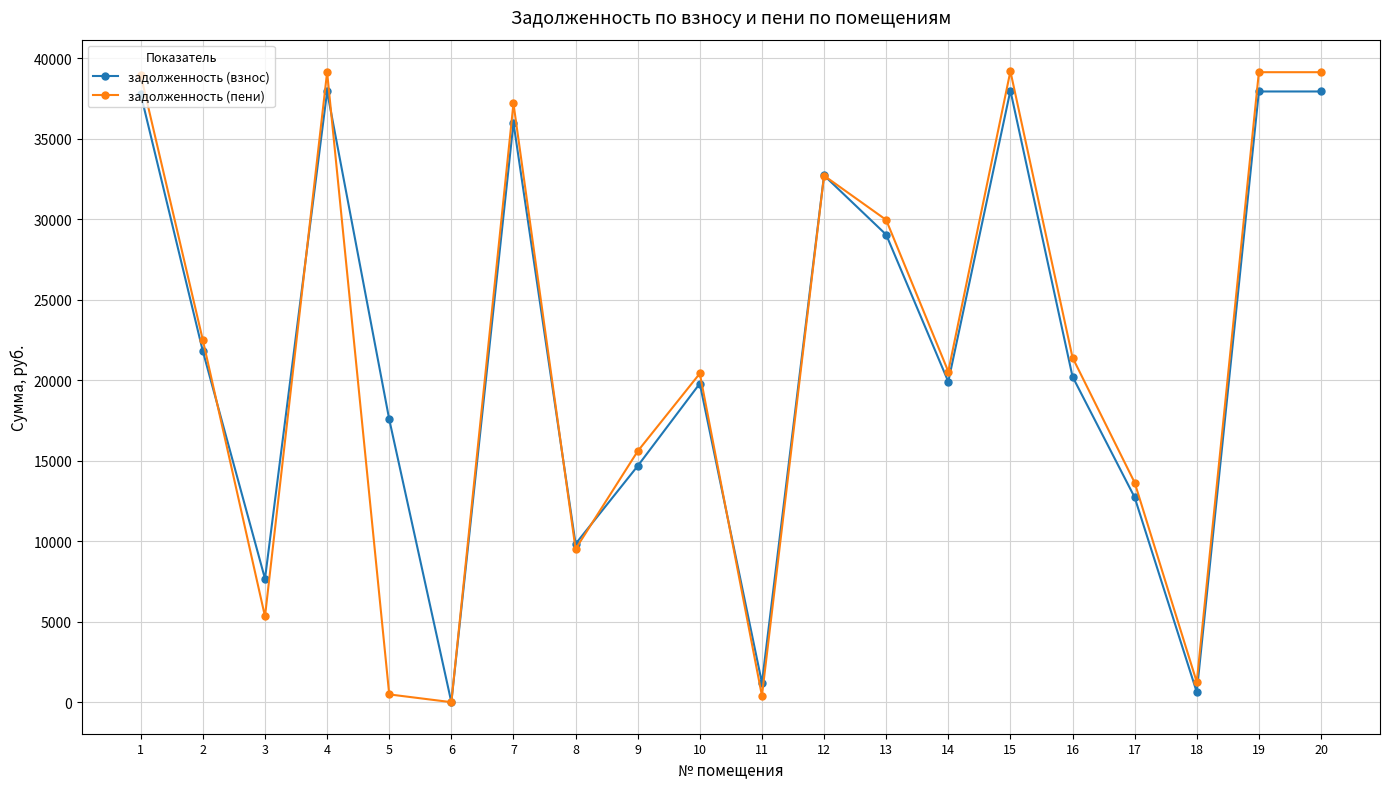

Which series changed the most between 5 and 9?

задолженность (пени)